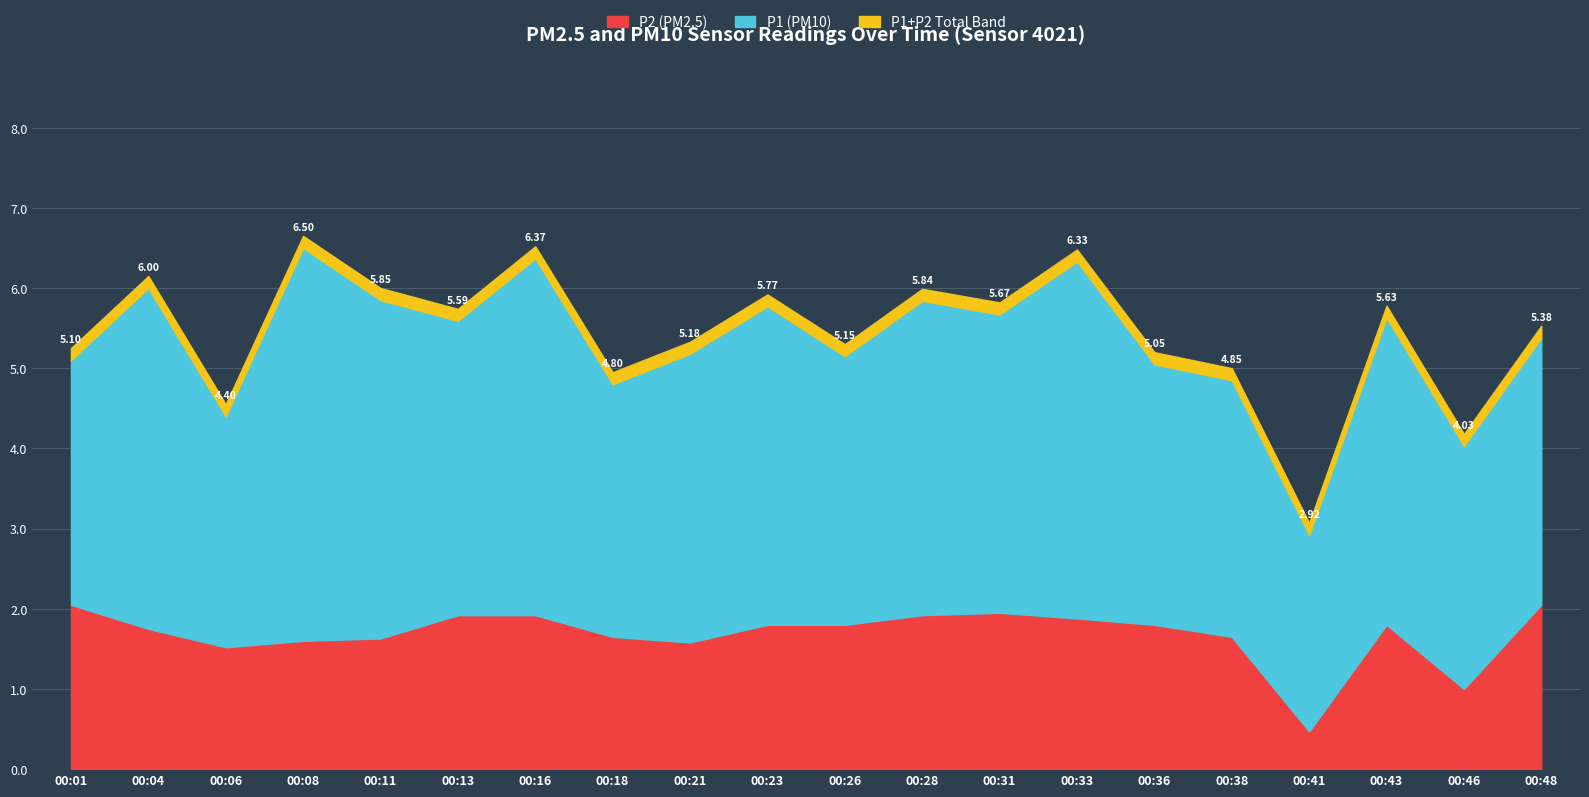

What is the maximum value for P1?

4.9